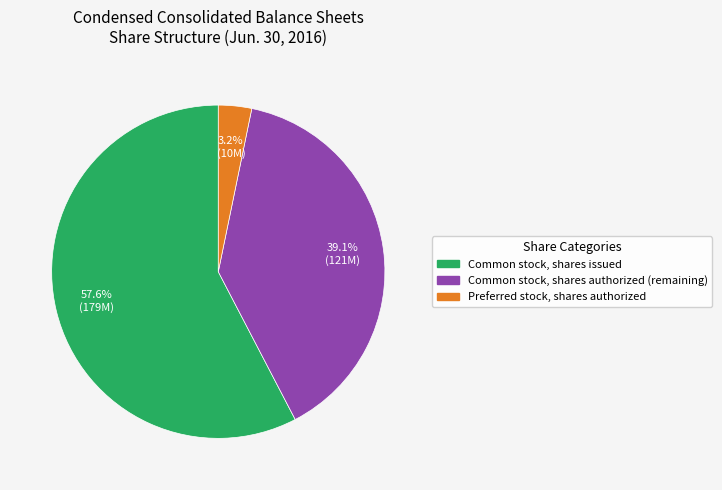

To the nearest percent, what is the average slice percentage?

33%